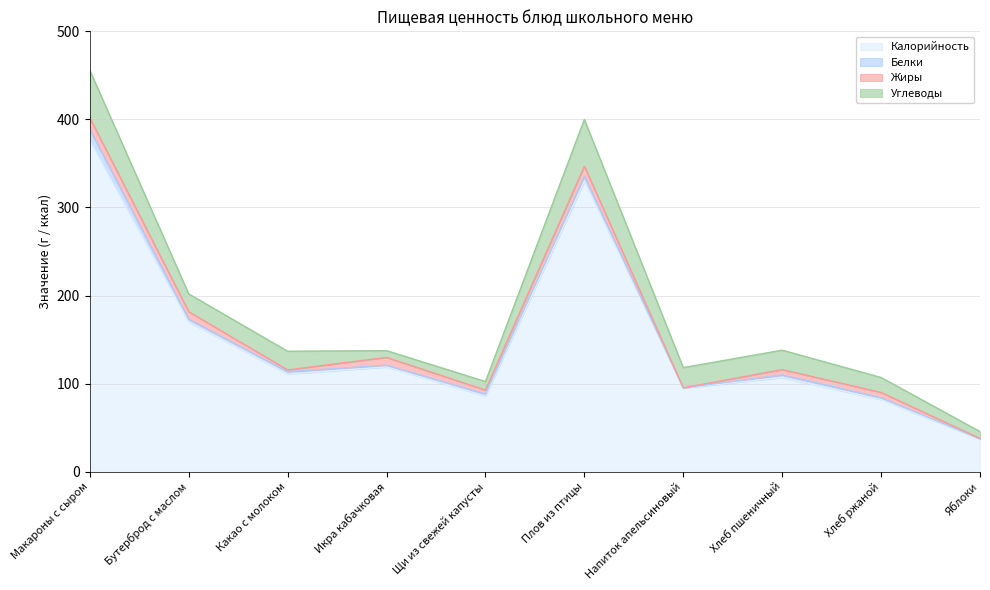

The Углеводы series shows 20.2 at Бутерброд с маслом. True or false?

True